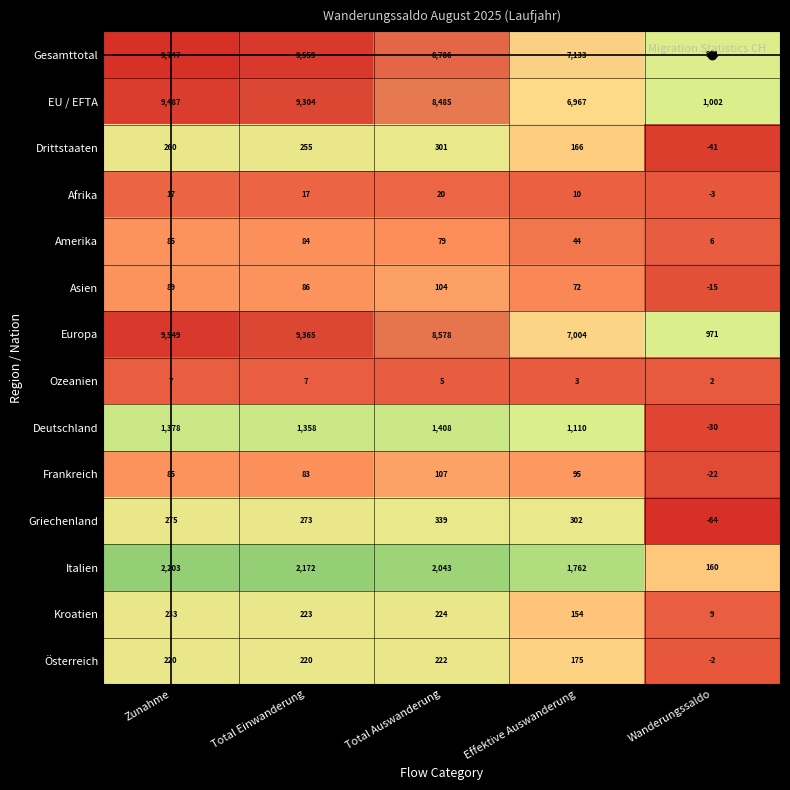

What is the total value across all series at Zunahme?

33635